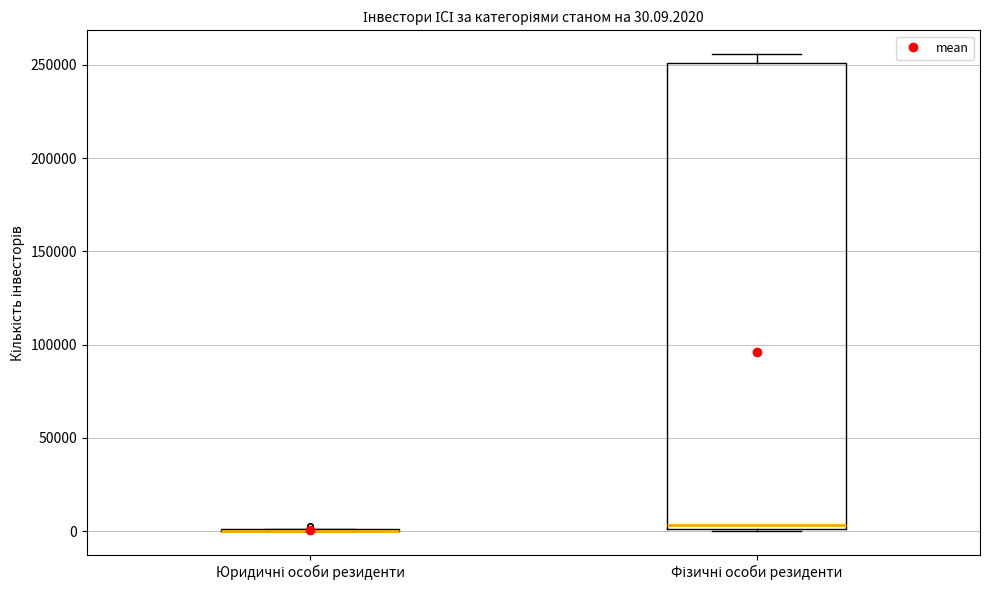

Comparing the boxes themselves (not the whiskers), which one is the tallest?

Фізичні особи резиденти